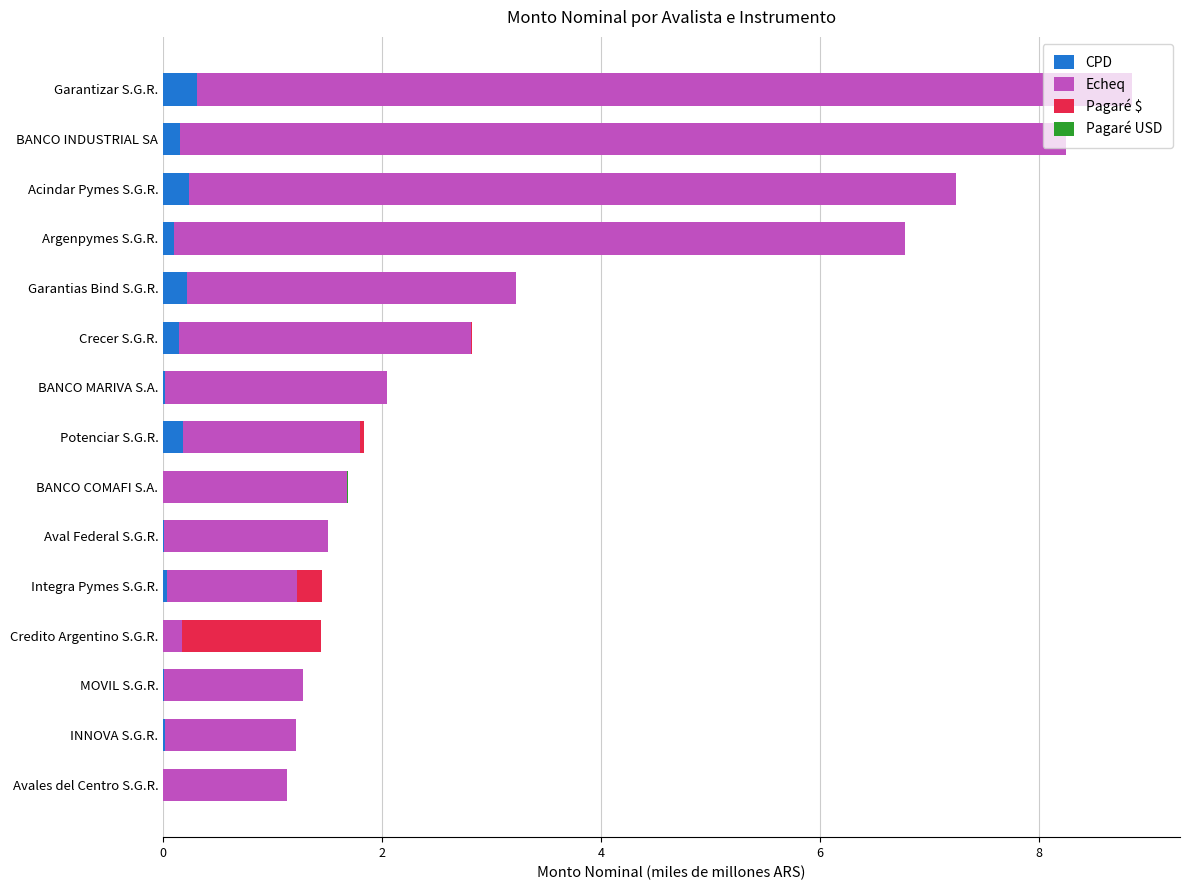

True or false: CPD has a value of 0.2 at BANCO INDUSTRIAL SA.

True